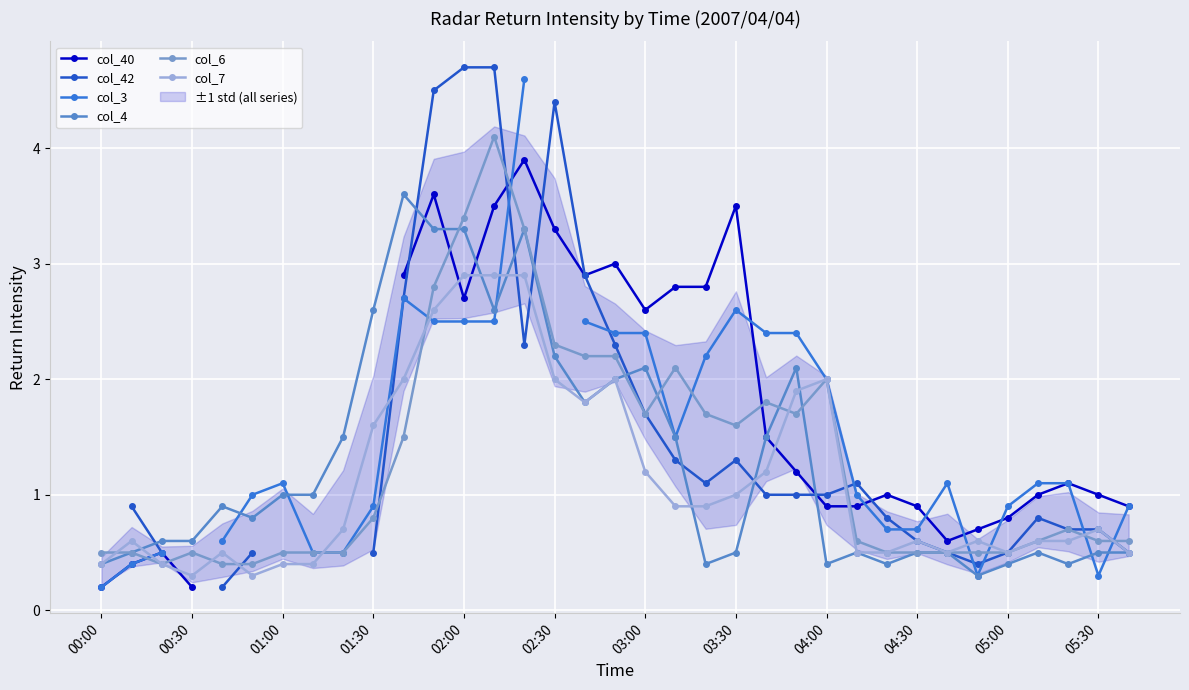

Is this an area chart (filled region under the line)?

No